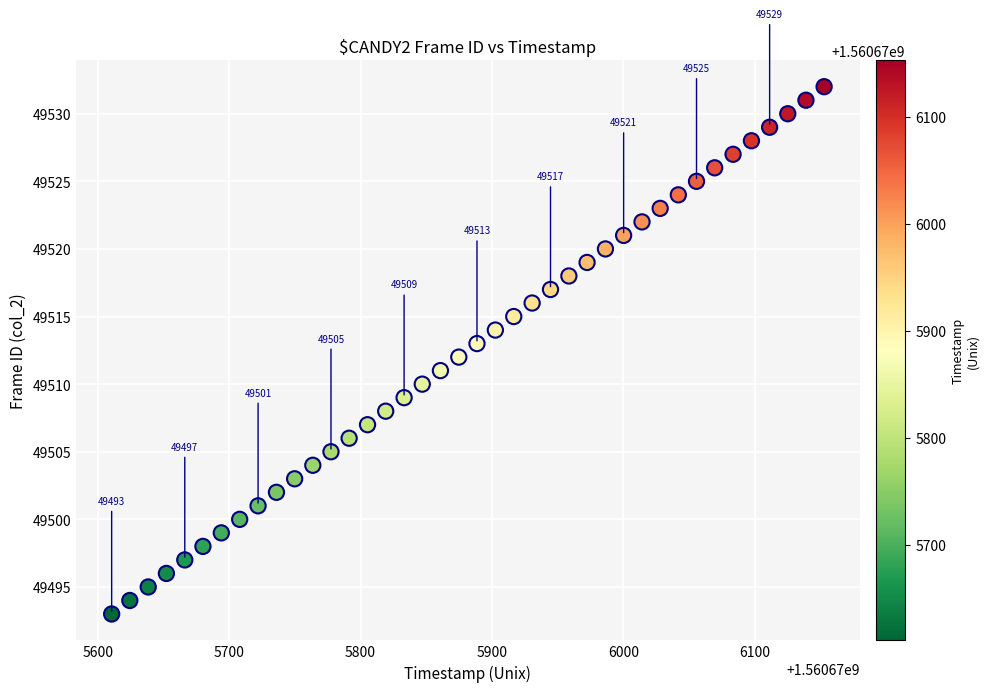

What is the range of Y values (max minus min)?

39